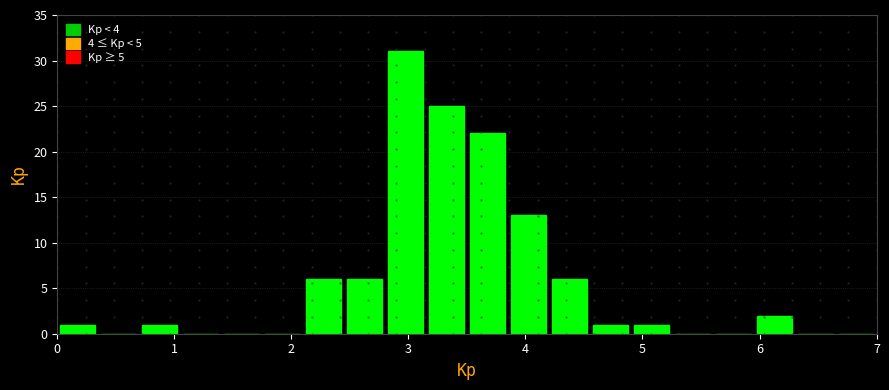

Around what value on the x-axis is the tallest bar? Give the approximate position of its centre, as read against the axis.

3.0